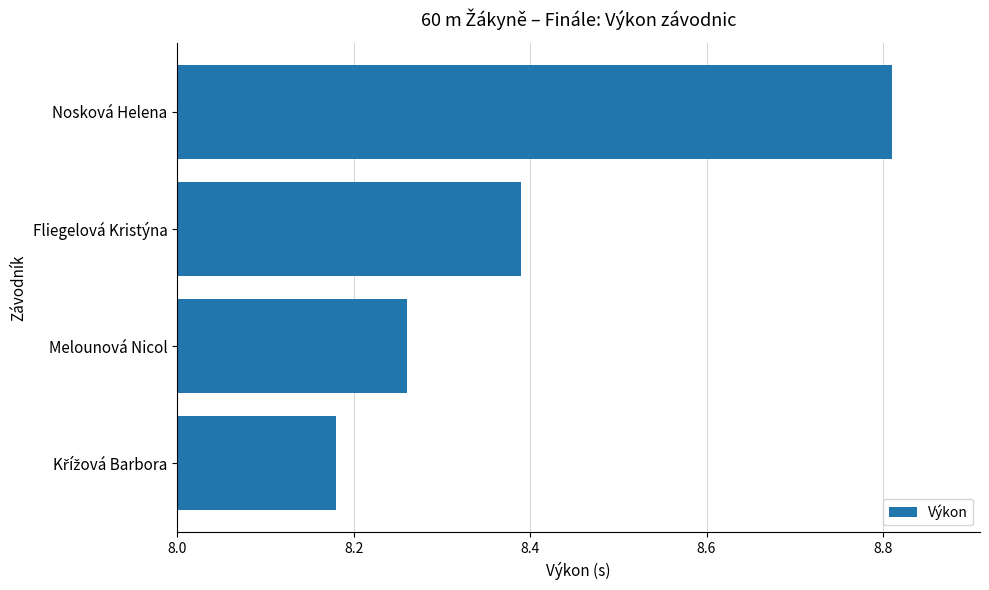

What is the difference between the second highest and second lowest values?

0.1